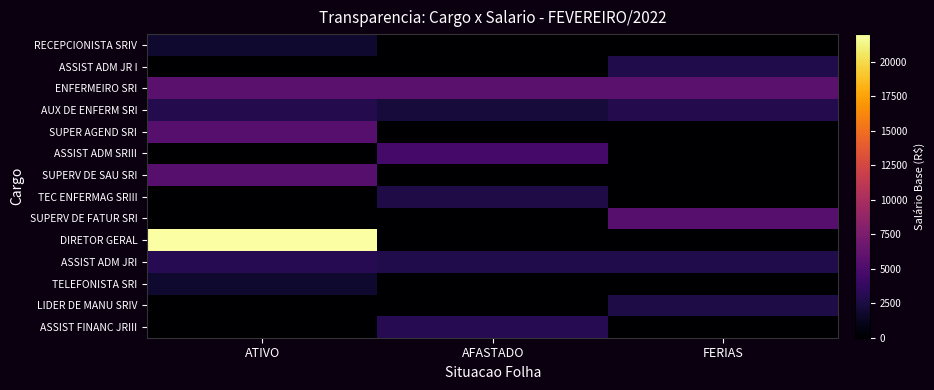

Which series has the largest total across all categories?

DIRETOR GERAL